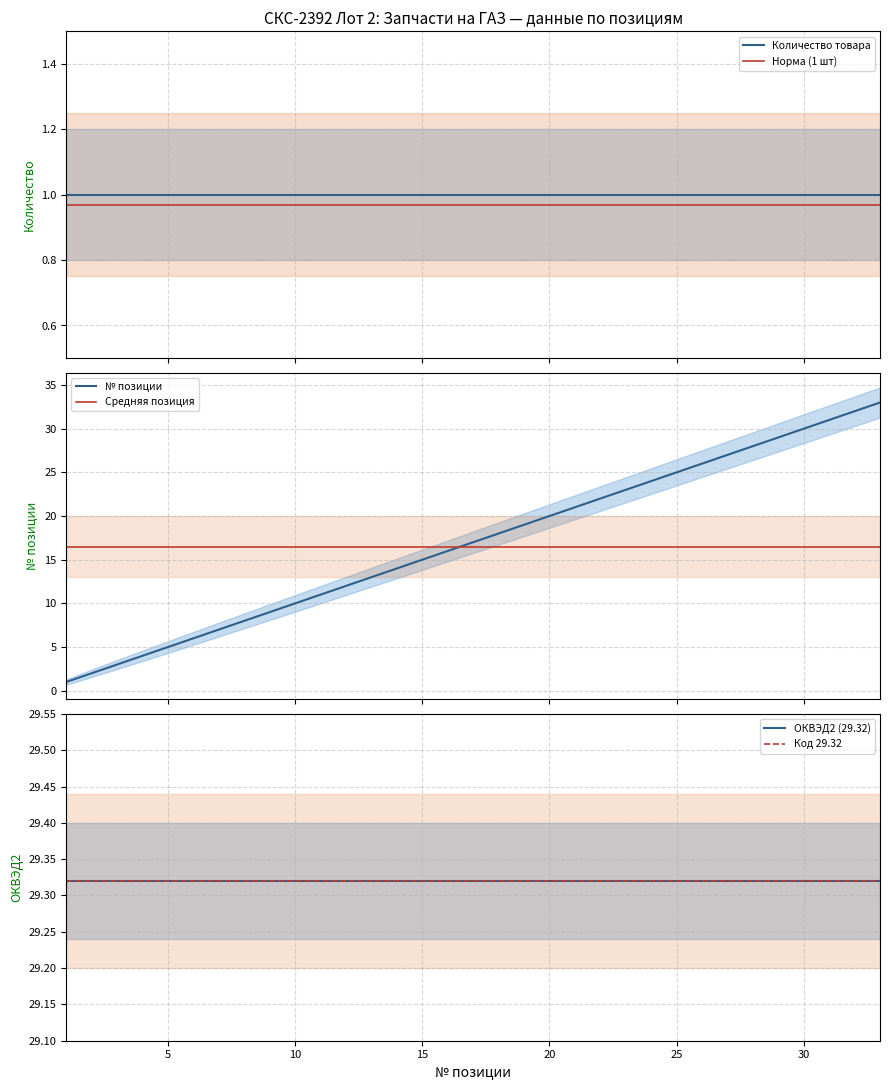

How many lines are shown in the chart?

6